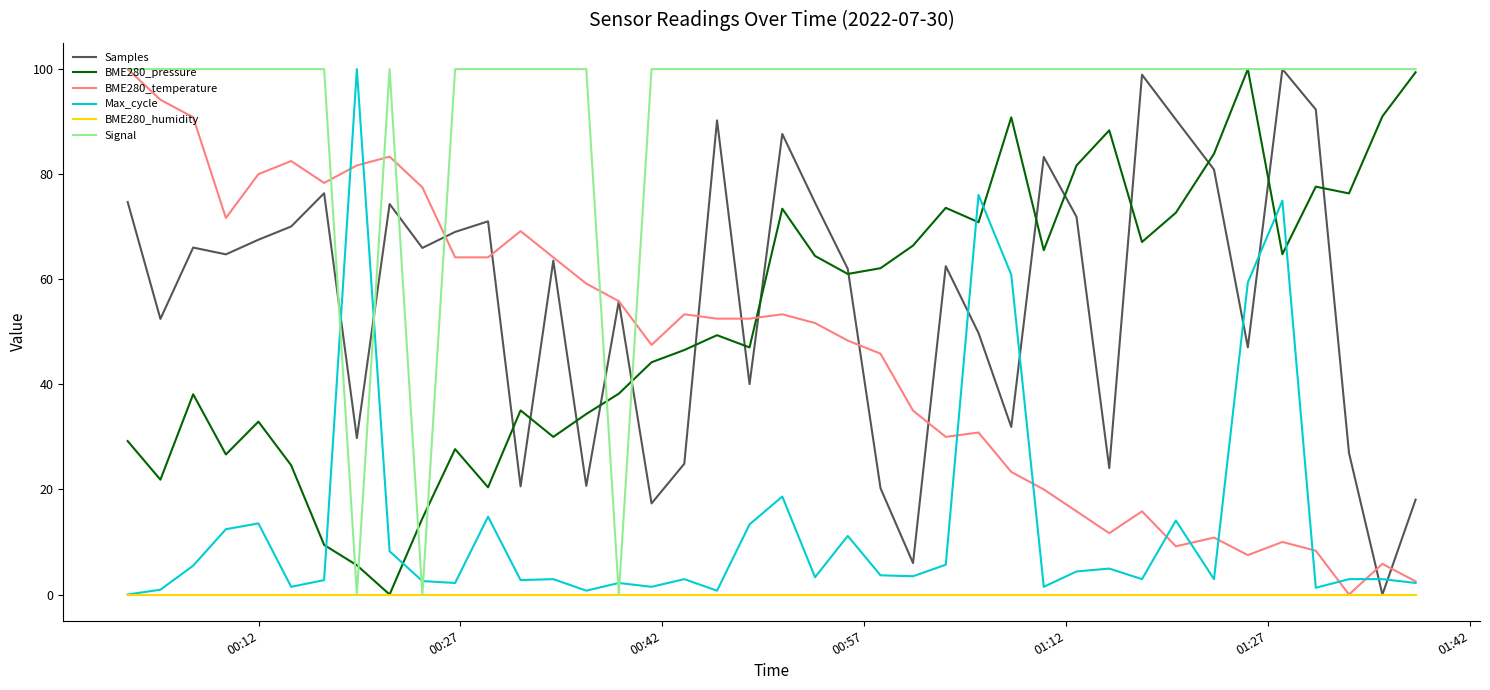

How many values in BME280_temperature are above zero?

39